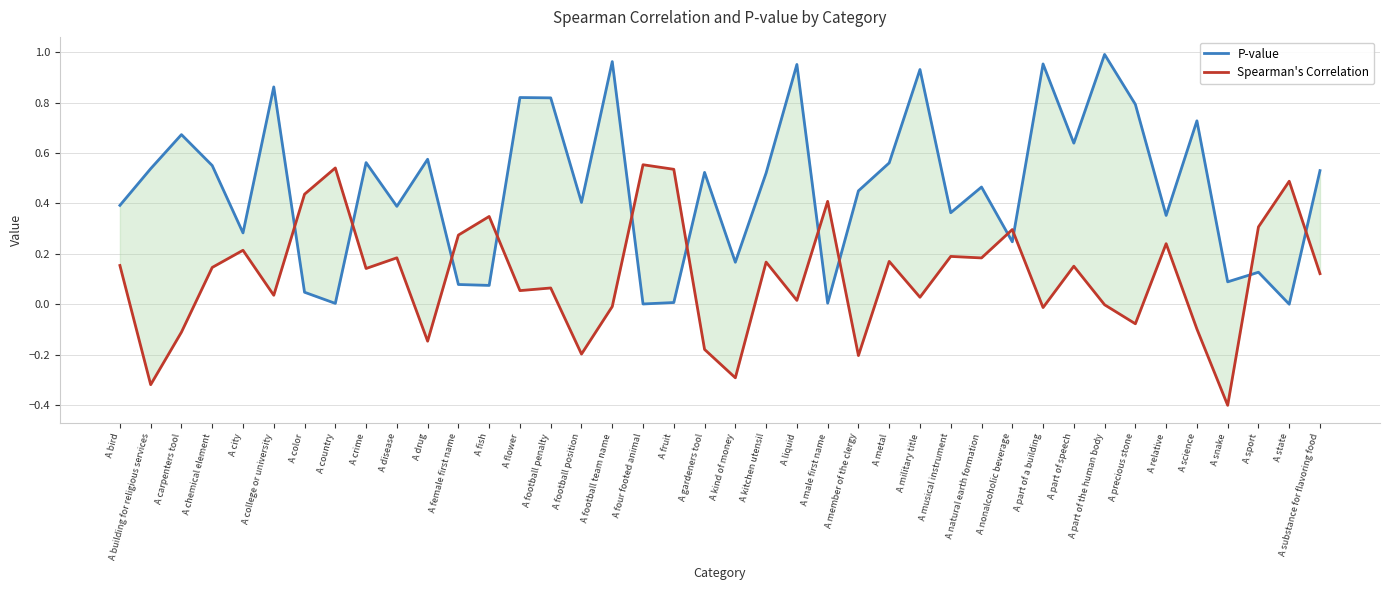

At A college or university, list the series in order from largest to smallest.

P-value, Spearman's Correlation